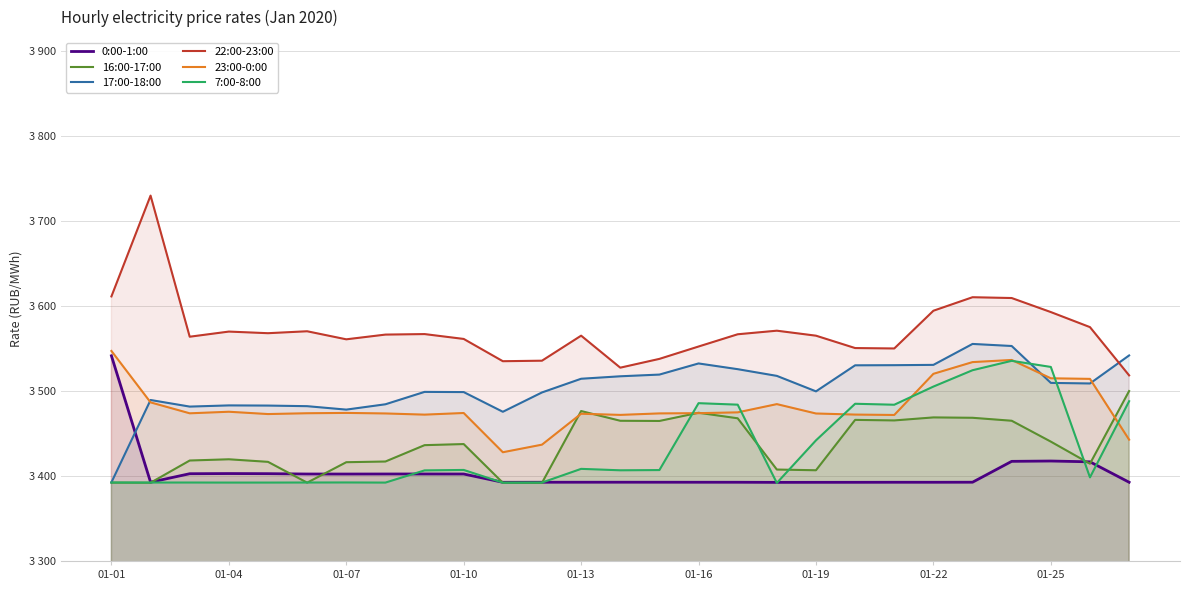

Between 01-19 and 19, which series saw the biggest shift?

7:00-8:00